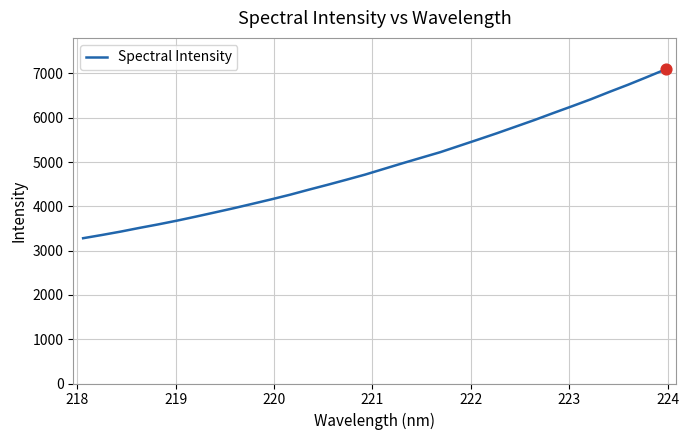

What is the minimum value shown in the chart?

3280.5